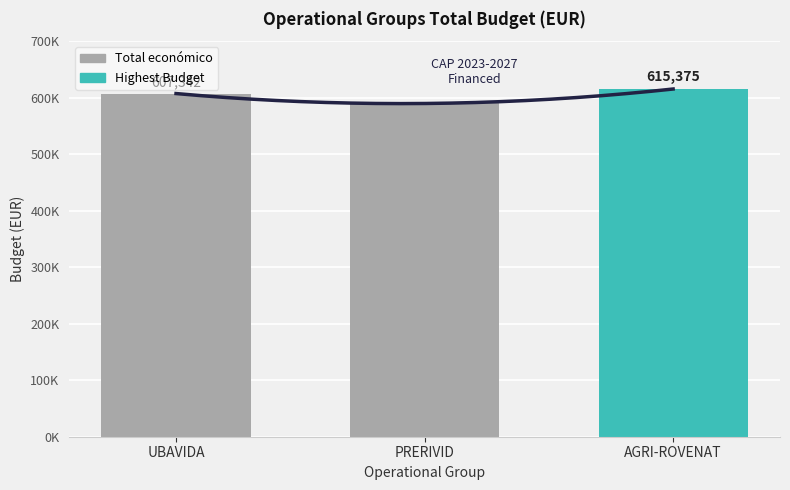

What is the average value?

604149